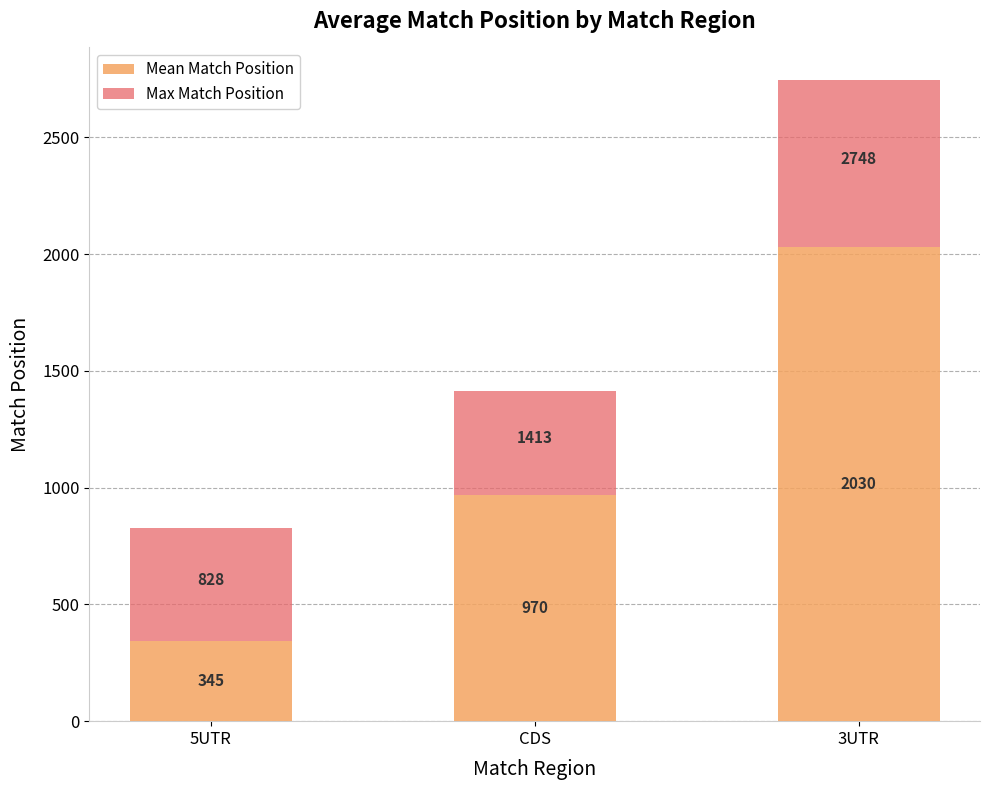

How many values in the Mean Match Position series are below 970?

1